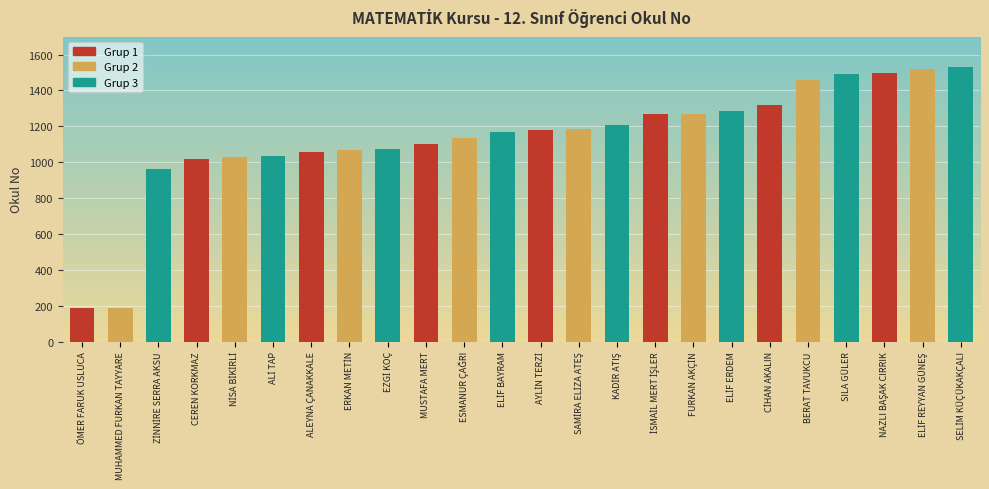

What is the smallest value displayed?

186